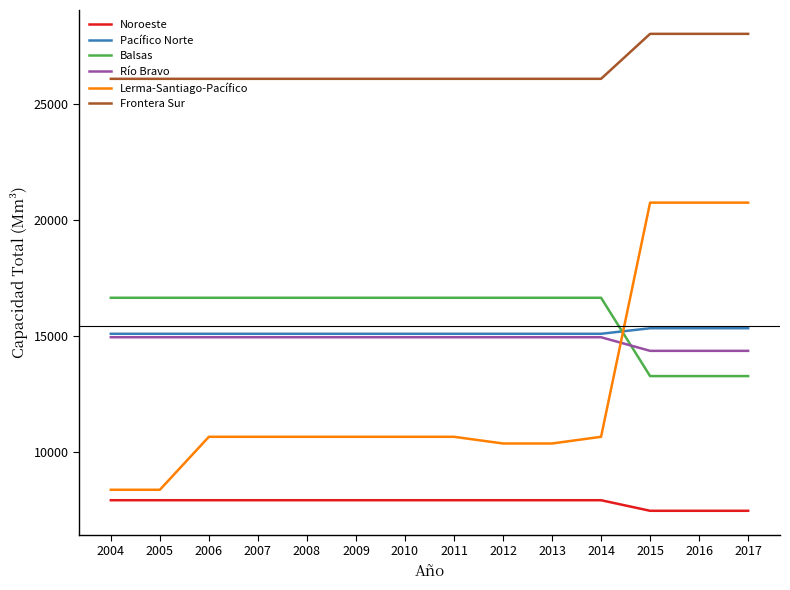

True or false: Pacífico Norte and Noroeste intersect in this chart.

False